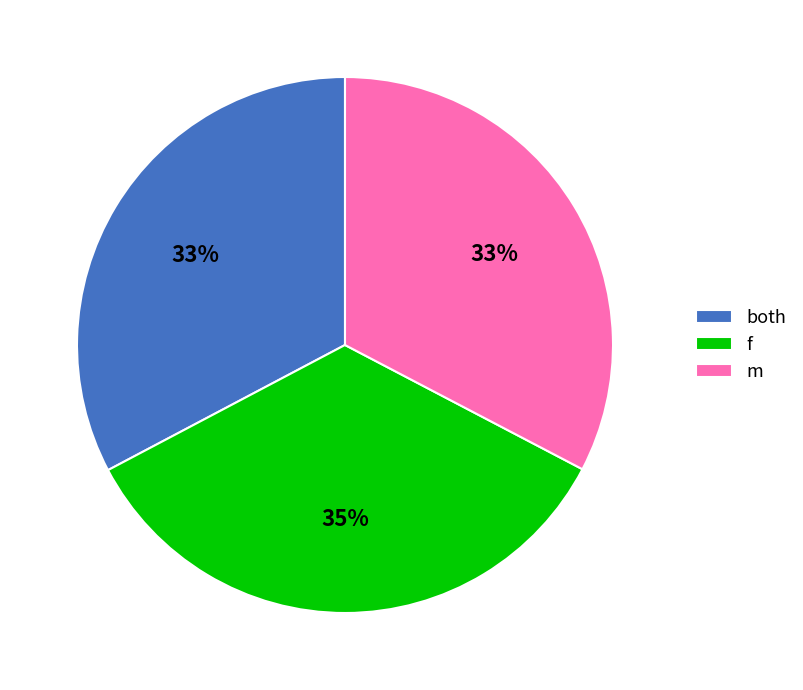

Does both account for over 50% of the chart?

No